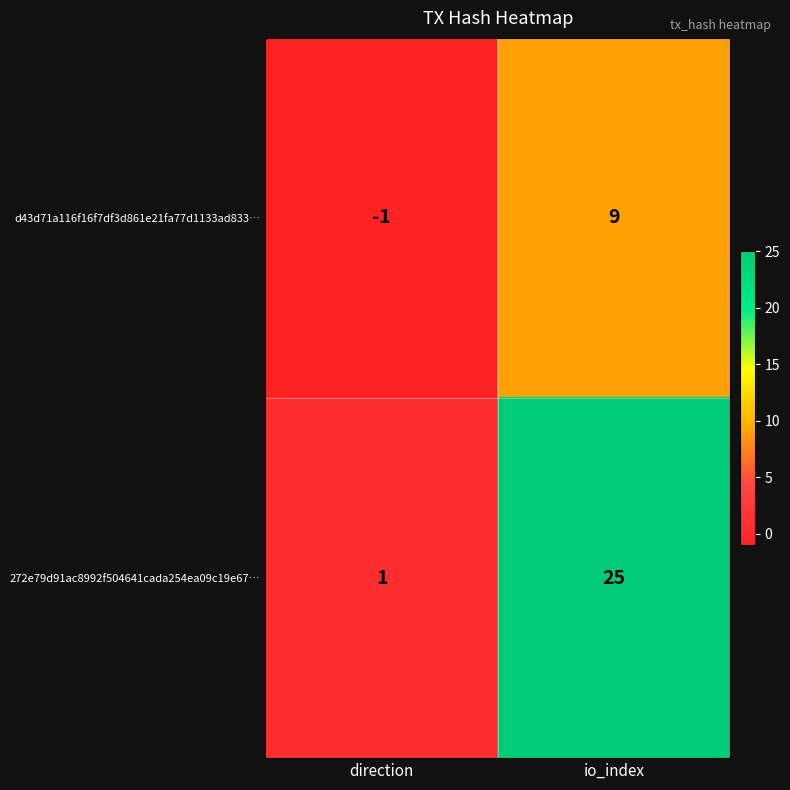

What value does the d43d71a116f16f7df3d861e21fa77d1133ad833… series have at io_index, to the nearest 5?

10